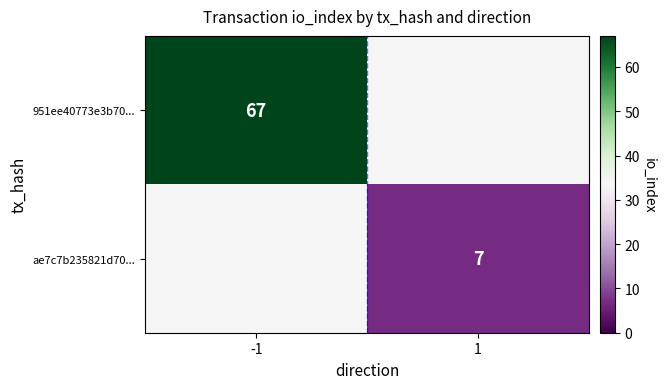

True or false: ae7c7b235821d70... has a value of 7 at 1.

True